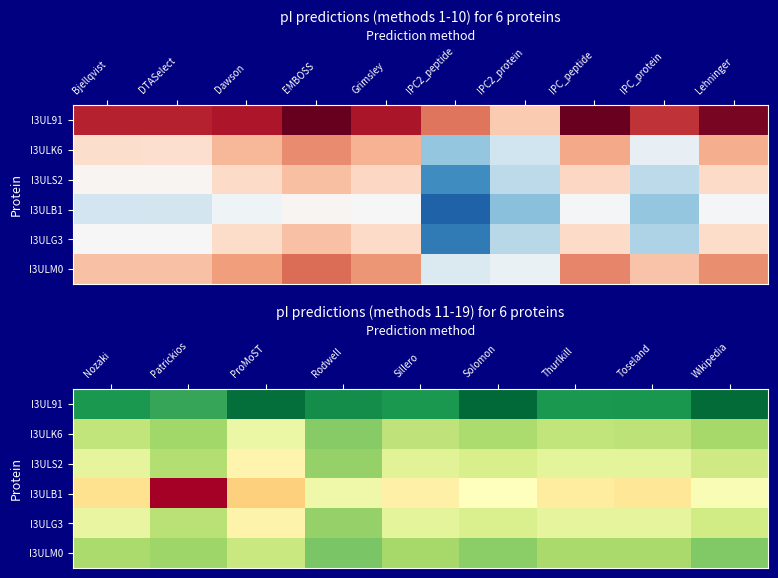

The I3ULK6 series shows 18.6 at Wikipedia. True or false?

False